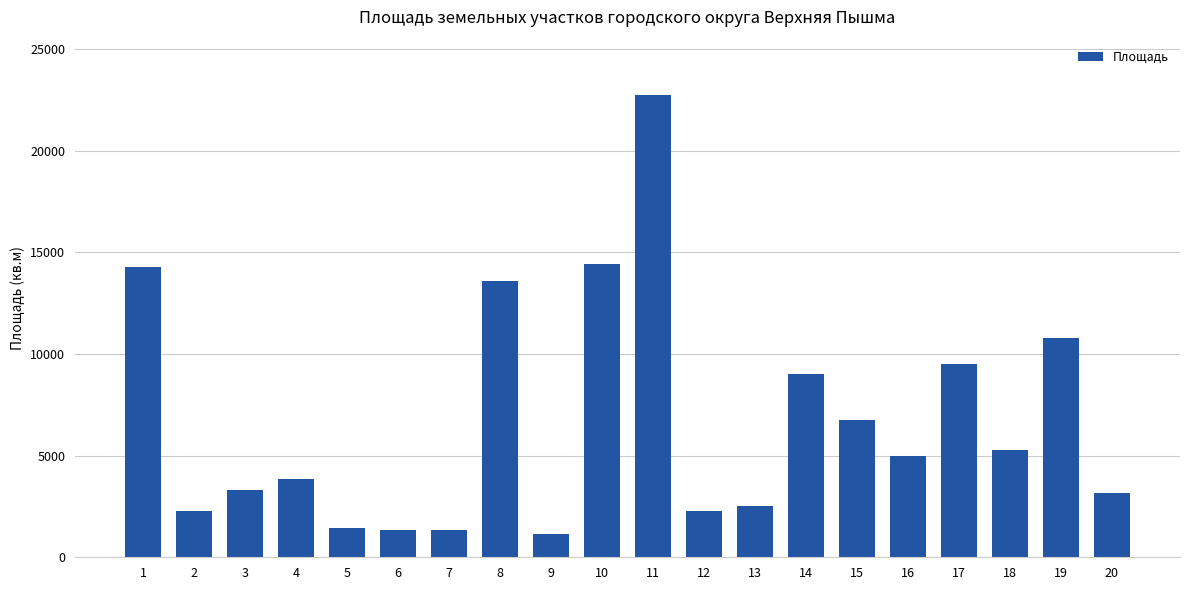

True or false: the data shows 2282 at 2.

True